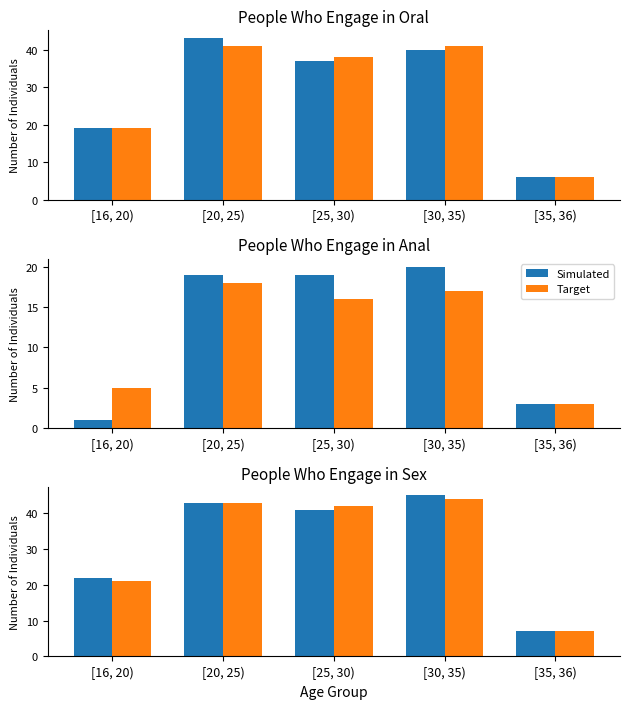

The value of Target at [35, 36) is 3. True or false?

False